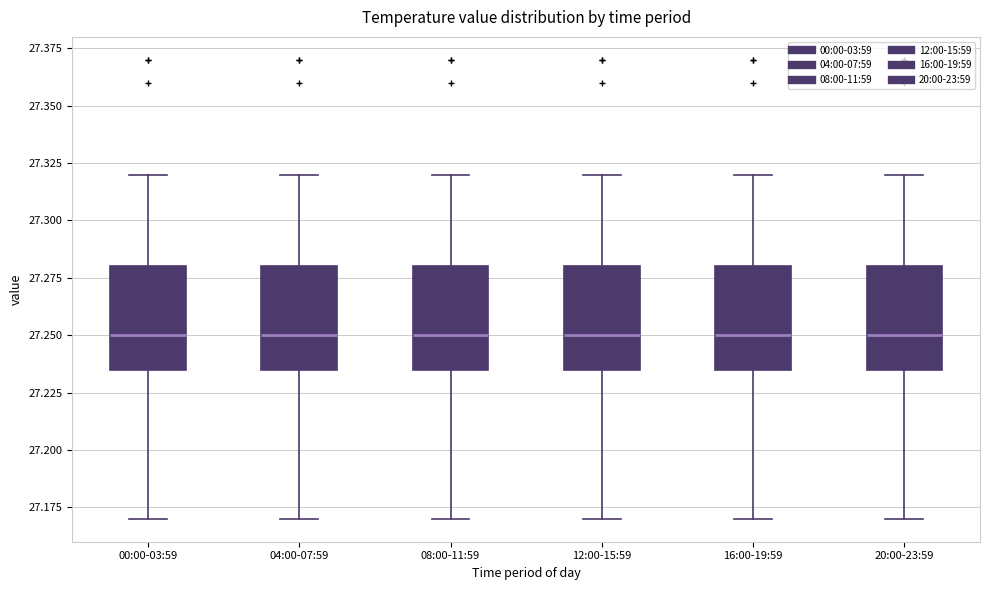

Reading left to right, read every box against the y-axis: the position of its median line, the range the box covers, and the ends of its whiskers. The values are not printed on the chart, so give them approximately, as read against the axis.

00:00-03:59: median 27.250, box 27.235 to 27.280, whiskers 27.170 to 27.320
04:00-07:59: median 27.250, box 27.235 to 27.280, whiskers 27.170 to 27.320
08:00-11:59: median 27.250, box 27.235 to 27.280, whiskers 27.170 to 27.320
12:00-15:59: median 27.250, box 27.235 to 27.280, whiskers 27.170 to 27.320
16:00-19:59: median 27.250, box 27.235 to 27.280, whiskers 27.170 to 27.320
20:00-23:59: median 27.250, box 27.235 to 27.280, whiskers 27.170 to 27.320